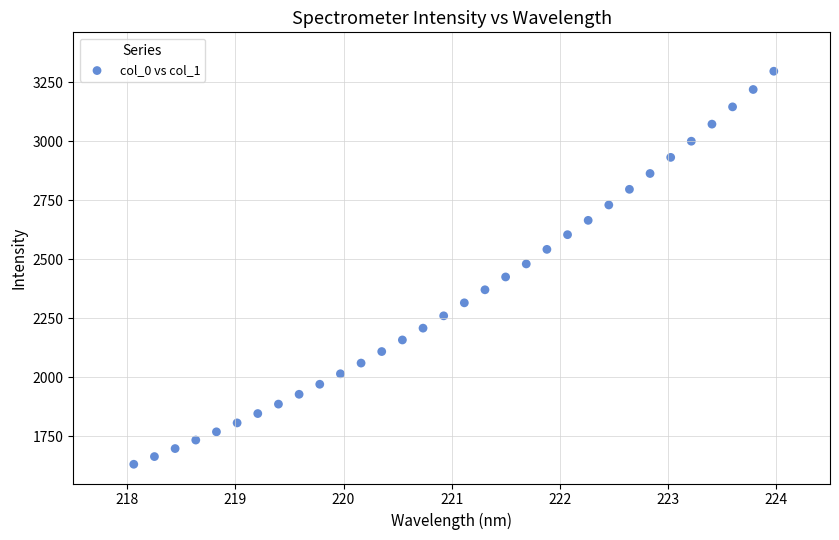

What is the range of X values (max minus min)?

5.9